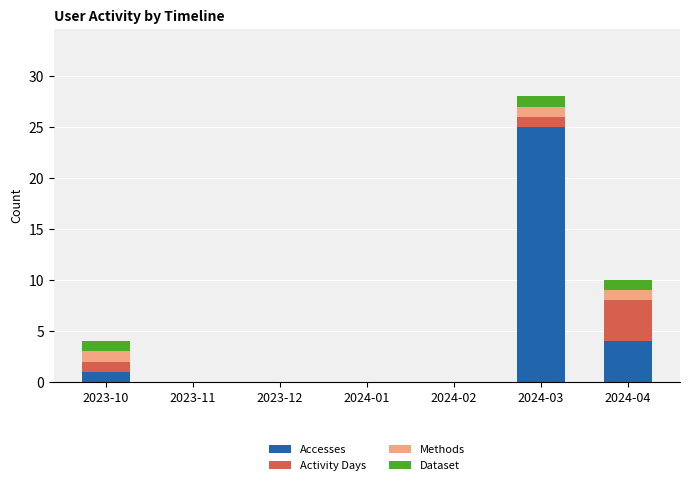

Reading right to left, what are the values for Accesses?

2024-04=4	2024-03=25	2024-02=0	2024-01=0	2023-12=0	2023-11=0	2023-10=1